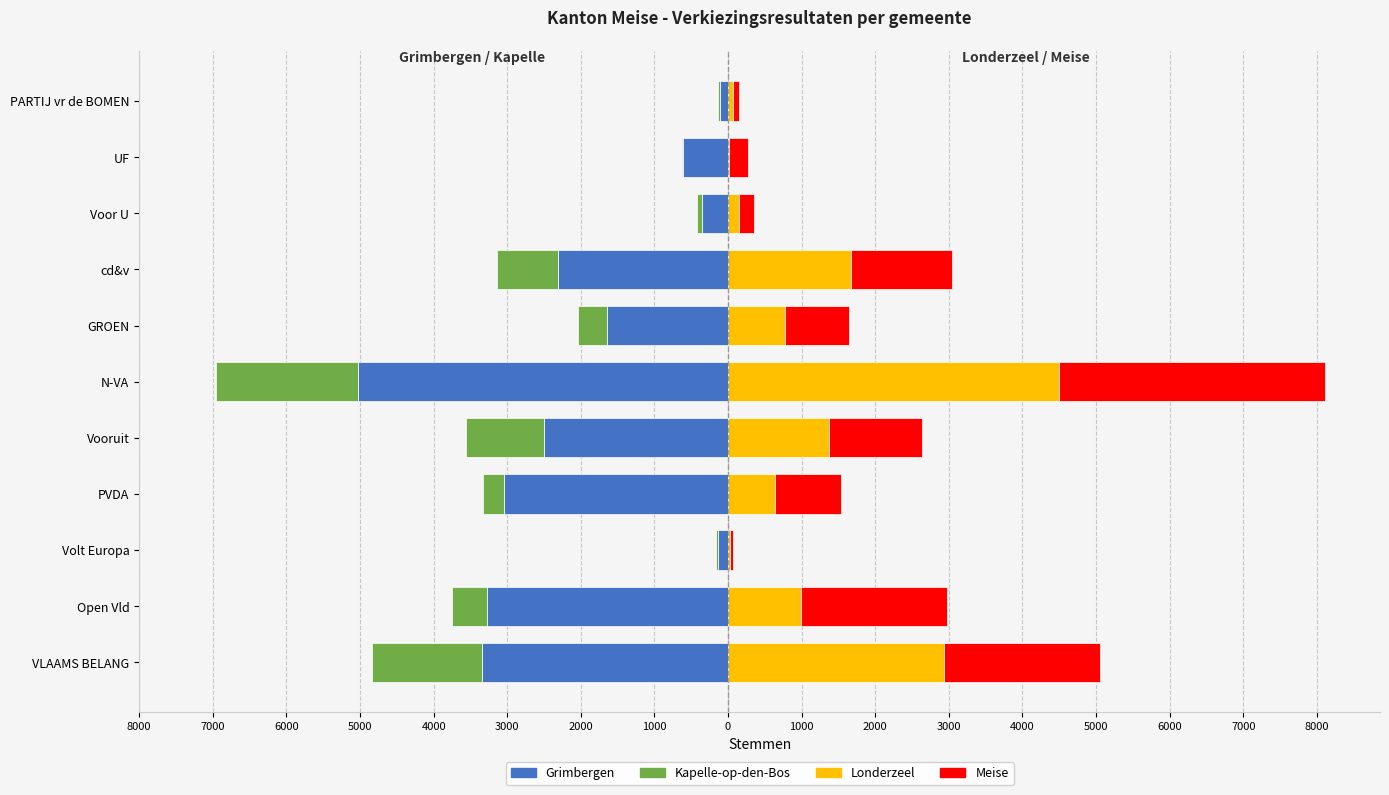

What is the average value of the Kapelle-op-den-Bos series?

-602